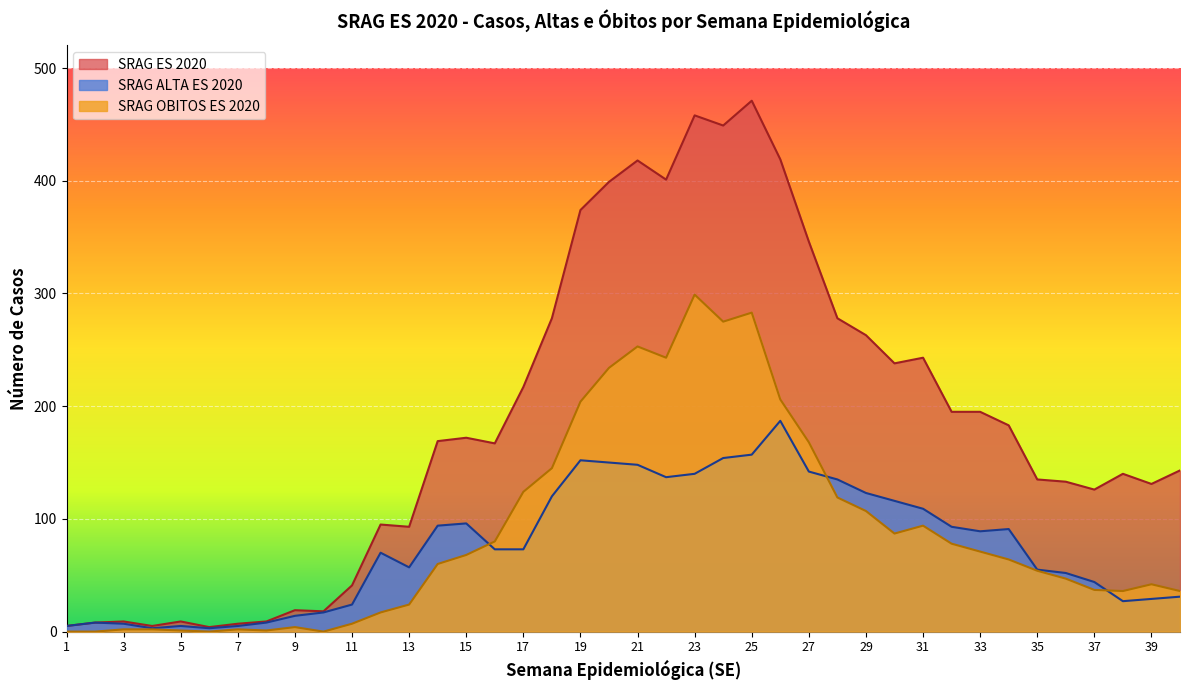

Reading left to right, what are all the values shown in this chart?

SRAG ES 2020: 1=5	2=8	3=9	4=5	5=9	6=4	7=7	8=9	9=19	10=18	11=41	12=95	13=93	14=169	15=172	16=167	17=217	18=278	19=374	20=399	21=418	22=401	23=458	24=449	25=471	26=419	27=346	28=278	29=263	30=238	31=243	32=195	33=195	34=183	35=135	36=133	37=126	38=140	39=131	40=143
SRAG ALTA ES 2020: 1=5	2=8	3=7	4=3	5=5	6=3	7=5	8=8	9=14	10=17	11=24	12=70	13=57	14=94	15=96	16=73	17=73	18=120	19=152	20=150	21=148	22=137	23=140	24=154	25=157	26=187	27=142	28=135	29=123	30=116	31=109	32=93	33=89	34=91	35=55	36=52	37=44	38=27	39=29	40=31
SRAG OBITOS ES 2020: 1=0	2=0	3=2	4=2	5=1	6=0	7=2	8=1	9=4	10=0	11=7	12=17	13=24	14=60	15=68	16=80	17=124	18=145	19=204	20=234	21=253	22=243	23=299	24=275	25=283	26=206	27=168	28=119	29=107	30=87	31=94	32=78	33=71	34=64	35=54	36=47	37=37	38=36	39=42	40=36